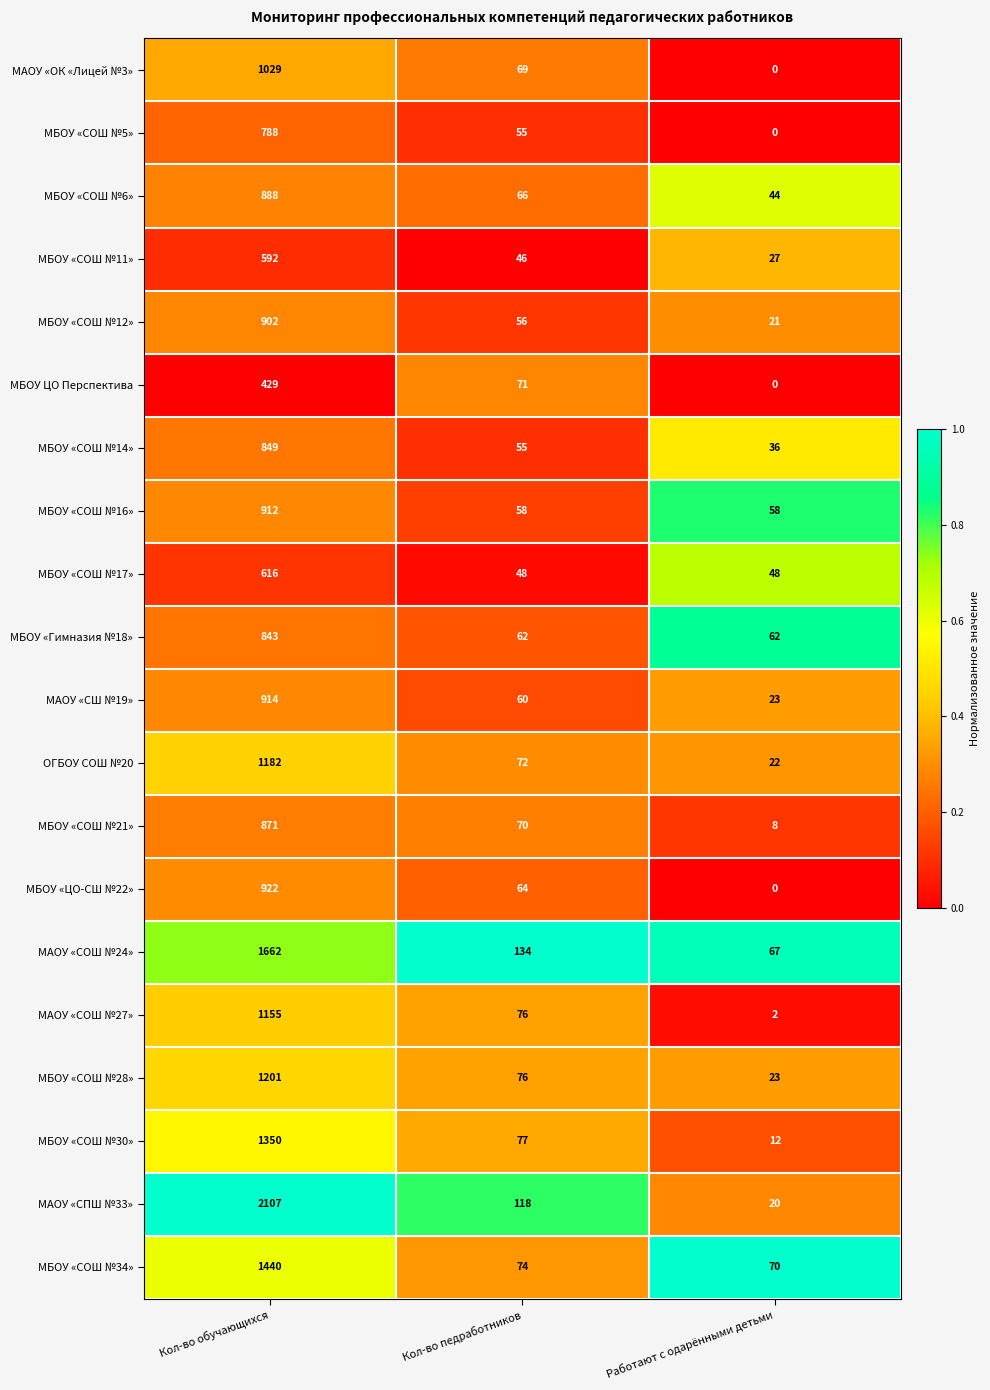

Which series has the largest total across all categories?

МАОУ «СПШ №33»